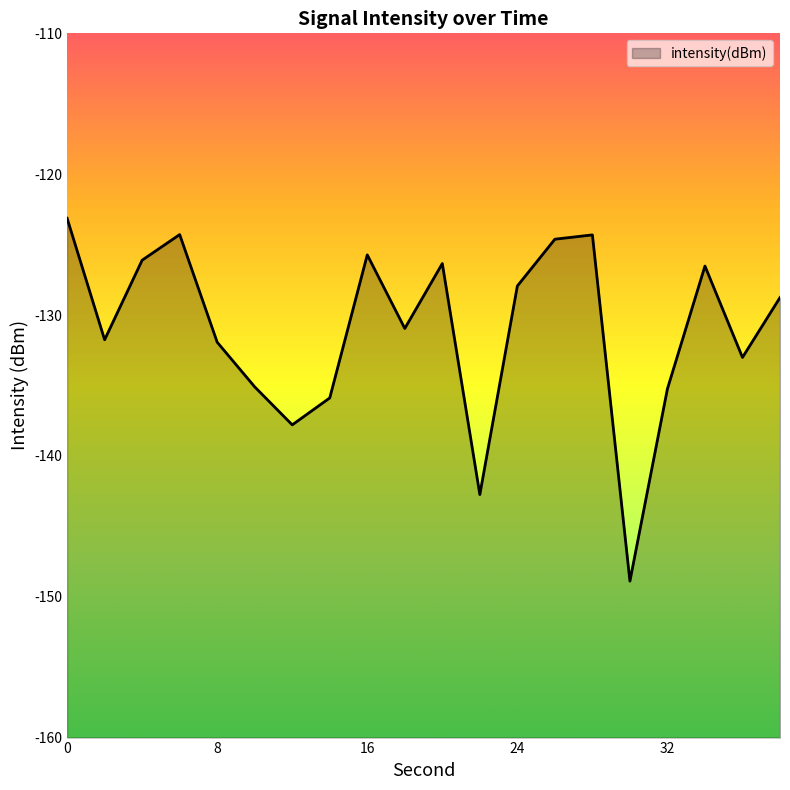

Reading left to right, list all the values displayed in this chart.

-123.1	-131.8	-126.1	-124.3	-131.9	-135.1	-137.8	-135.9	-125.7	-131.0	-126.3	-142.7	-127.9	-124.6	-124.3	-148.9	-135.2	-126.5	-133.0	-128.8